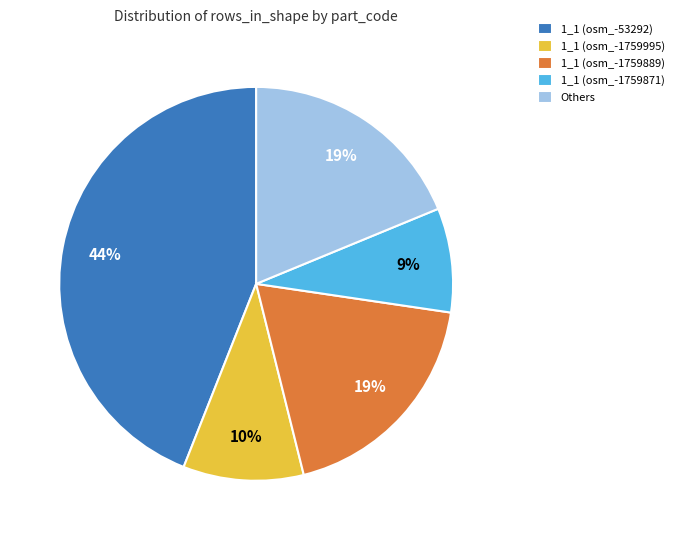

Combined, do 1_1 (osm_-1759995) and 1_1 (osm_-53292) account for over 50%?

Yes